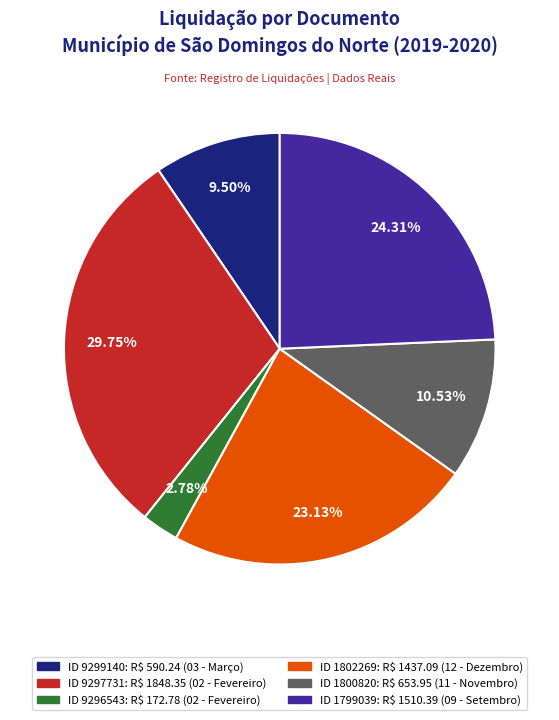

To the nearest percent, what is the difference between the largest and smallest slice percentages?

27%